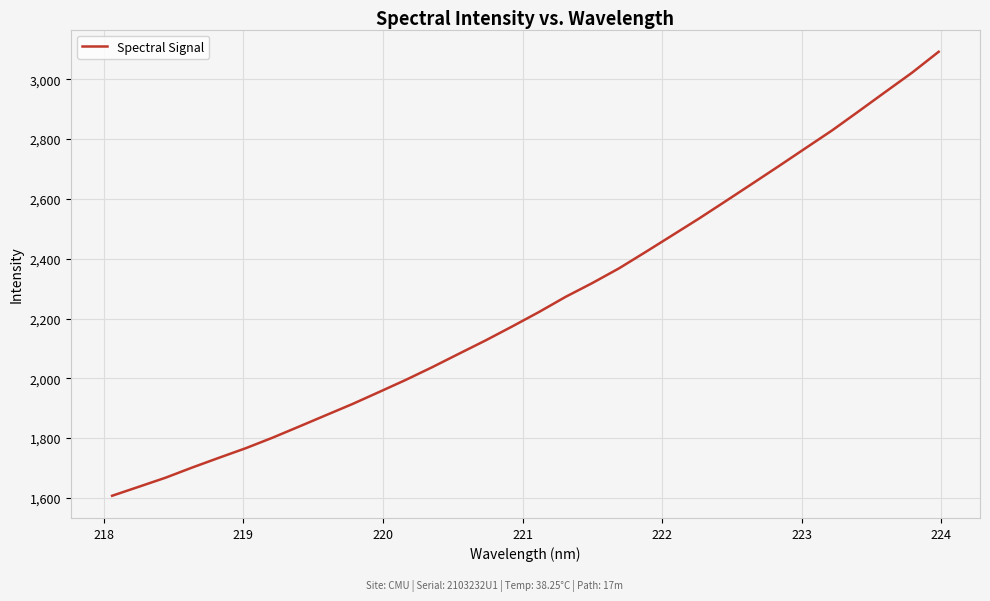

What is the maximum value shown in the chart?

3092.2